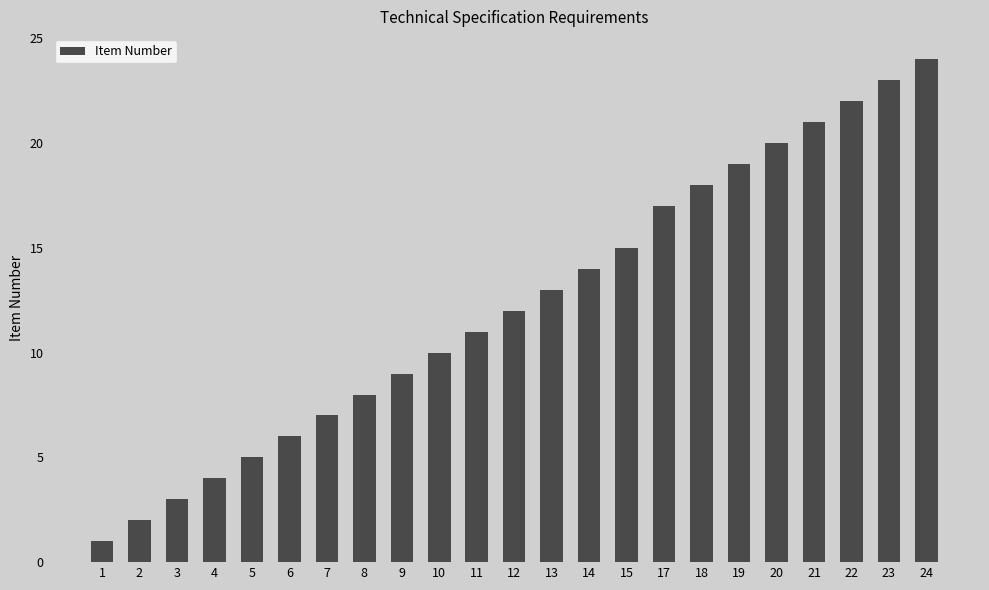

How many data points does each series have?

23